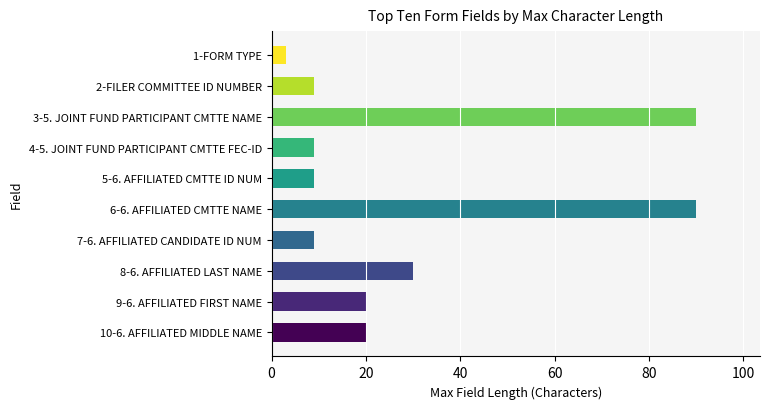

How many data points are less than 20?

5